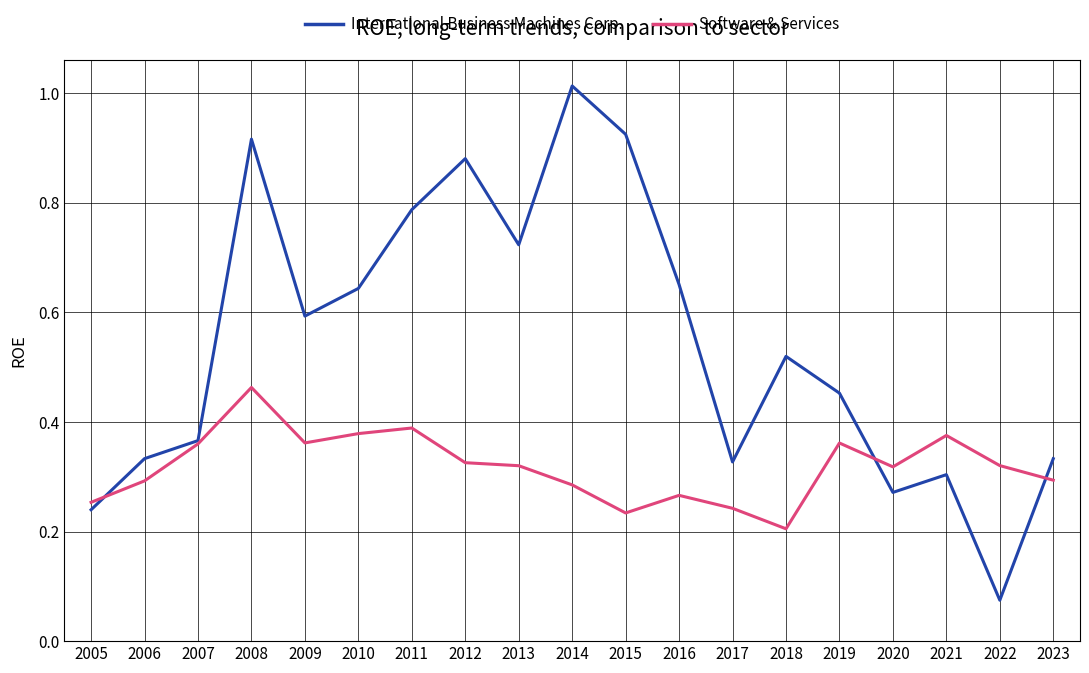

Where is International Business Machines Corp. nearest to the value 0?

2022